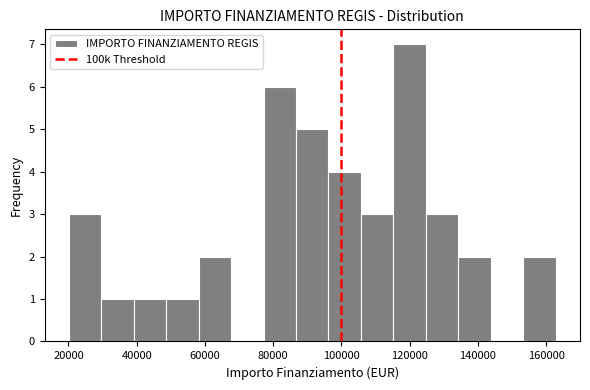

Reading left to right, transcribe this chart: for each bar, give the range it covers on the x-axis and its height. Neither the bar edges nor the heights are printed on the chart, so give them approximately, as read against the axes.

20000 to 30000: 3
30000 to 40000: 1
40000 to 48000: 1
48000 to 58000: 1
58000 to 68000: 2
68000 to 78000: 0
78000 to 86000: 6
86000 to 96000: 5
96000 to 106000: 4
106000 to 116000: 3
116000 to 124000: 7
124000 to 134000: 3
134000 to 144000: 2
144000 to 154000: 0
154000 to 162000: 2